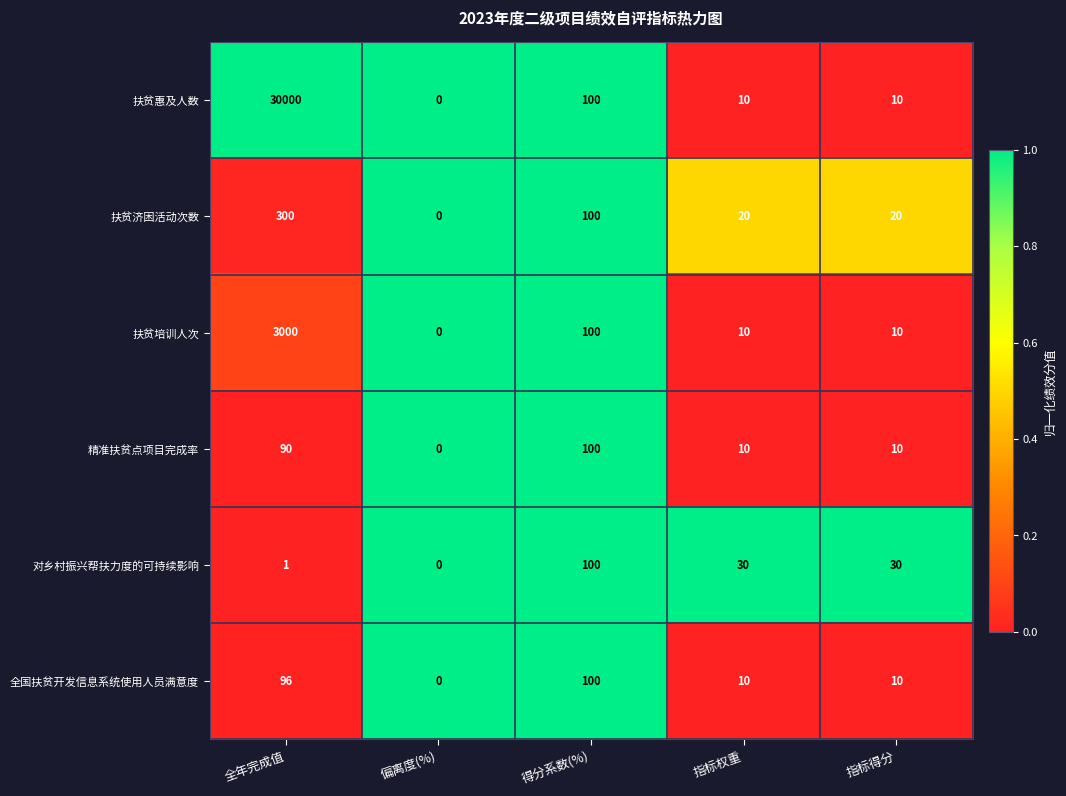

What is the total value across all series at 指标权重?

90